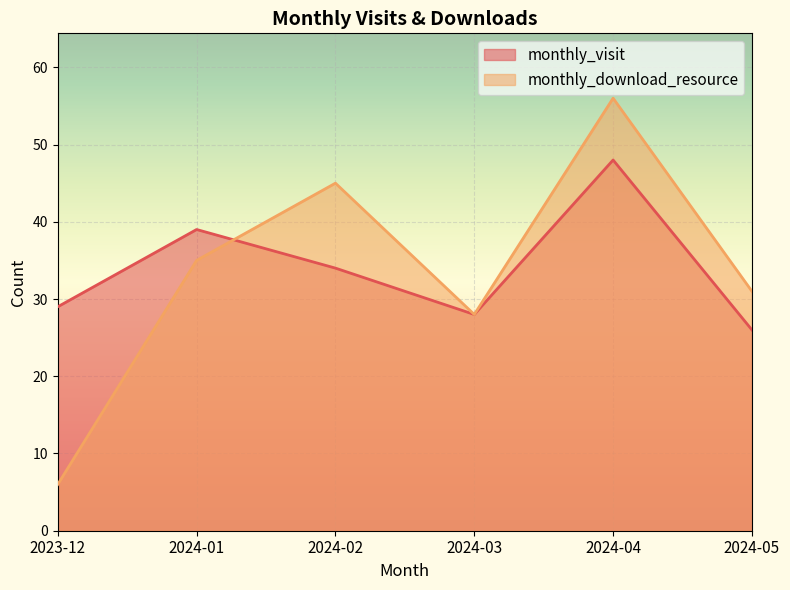

At which category does monthly_visit reach its first local peak?

2024-01